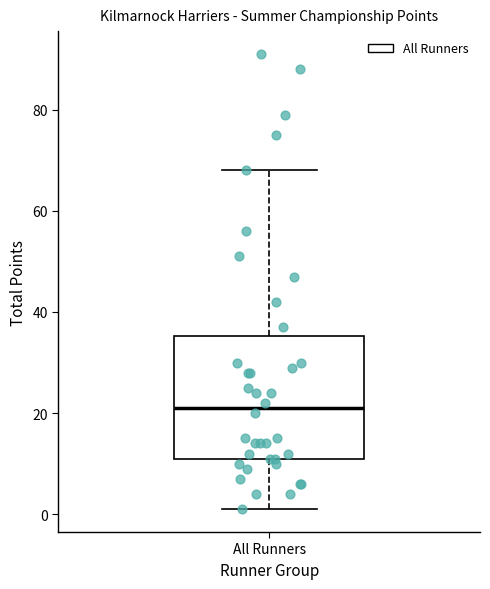

Read this box plot against the y-axis: the position of the median line, the range covered by the box, and the ends of both whiskers. The values are not printed on the chart, so give them approximately, as read against the axis.

median 22, box 12 to 36, whiskers 2 to 68